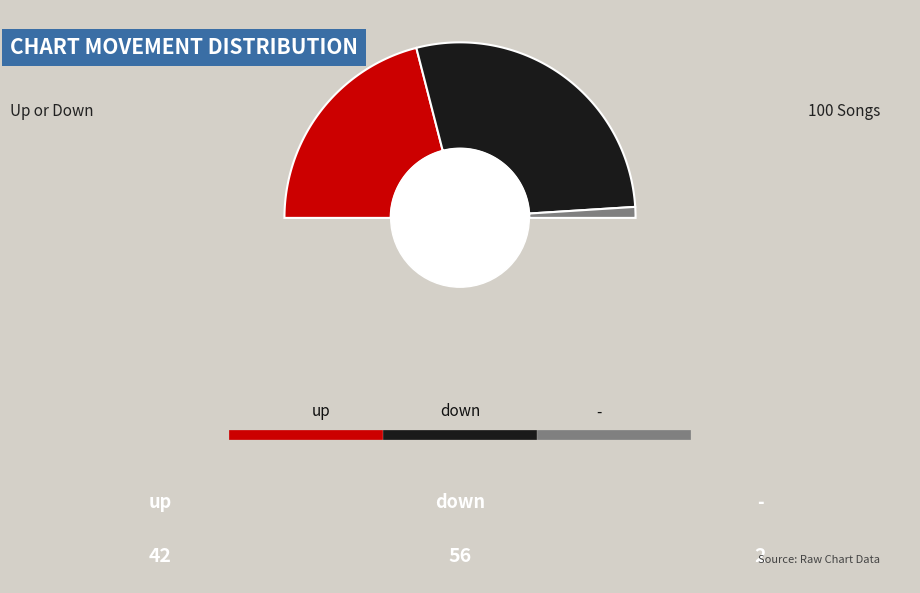

What percentage do up and - together represent?

44.0%